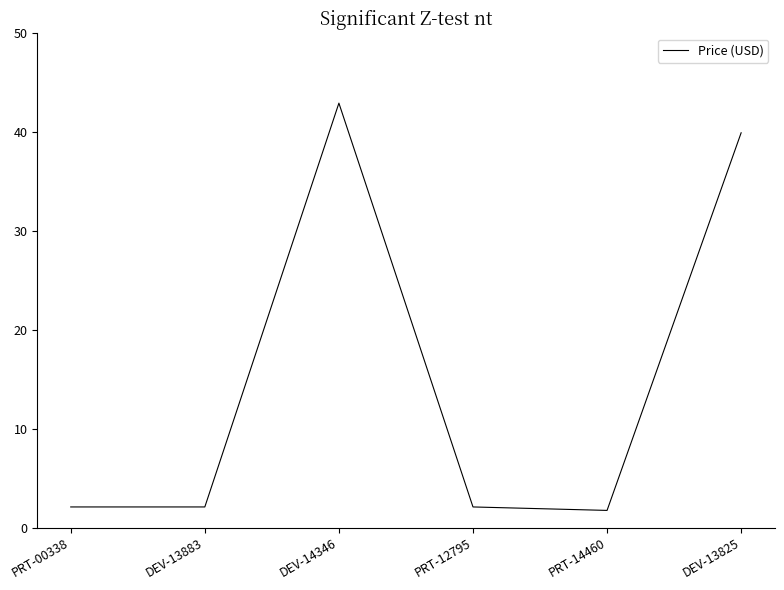

Where is the first local maximum?

DEV-14346